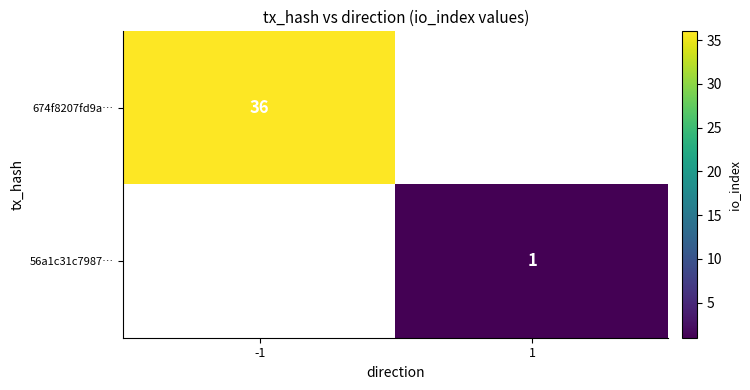

Which has a higher value, -1 or 1?

-1